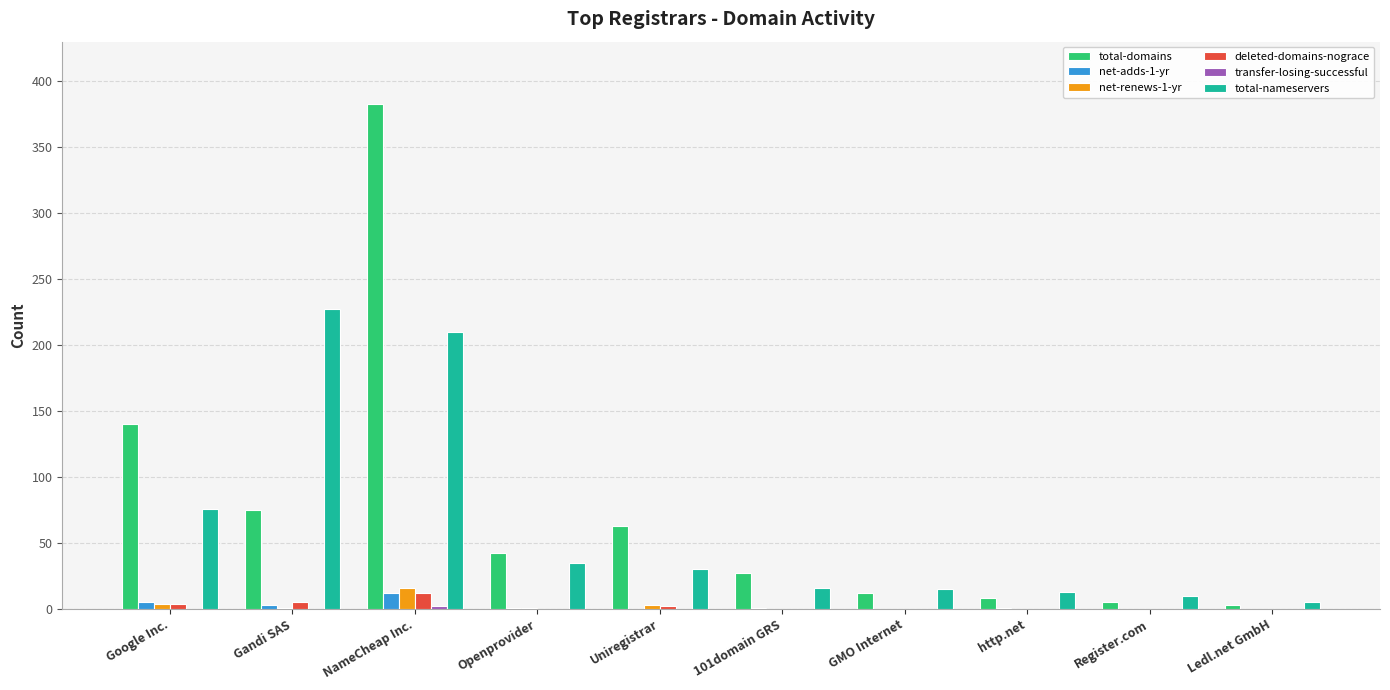

Is it true that total-nameservers equals 76 at Google Inc.?

True